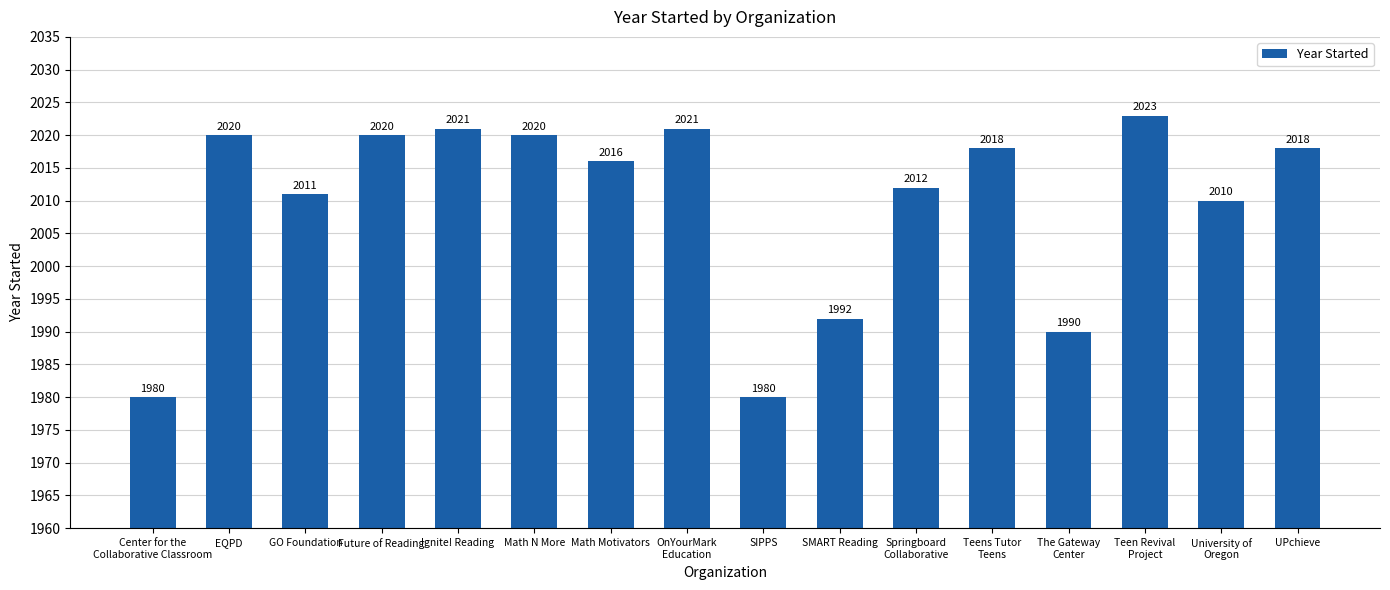

Reading left to right, what are all the values shown in this chart?

Center for the
Collaborative Classroom=1980	EQPD=2020	GO Foundation=2011	Future of Reading=2020	Ignite! Reading=2021	Math N More=2020	Math Motivators=2016	OnYourMark
Education=2021	SIPPS=1980	SMART Reading=1992	Springboard
Collaborative=2012	Teens Tutor
Teens=2018	The Gateway
Center=1990	Teen Revival
Project=2023	University of
Oregon=2010	UPchieve=2018